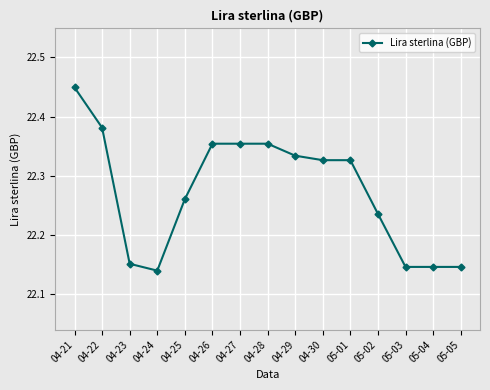

At which category does the data reach its first local valley?

04-24